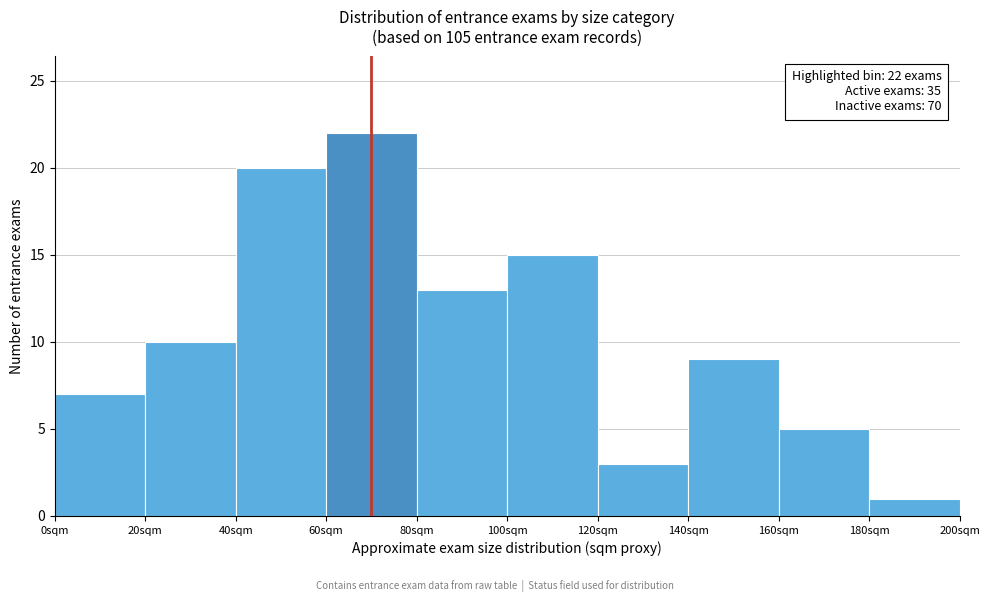

Over which range of the x-axis is the bar tallest?

60 to 80